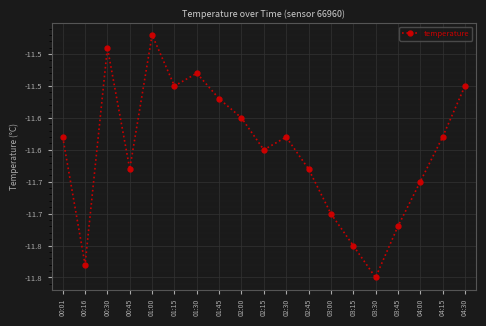

Which label corresponds to the smallest value in the chart?

03:30